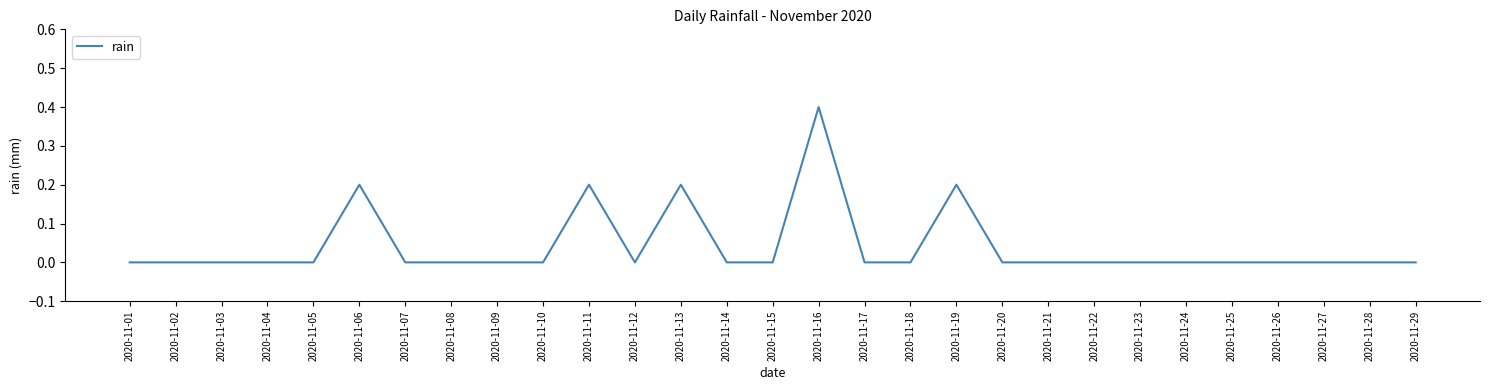

What is the greatest value displayed?

0.4